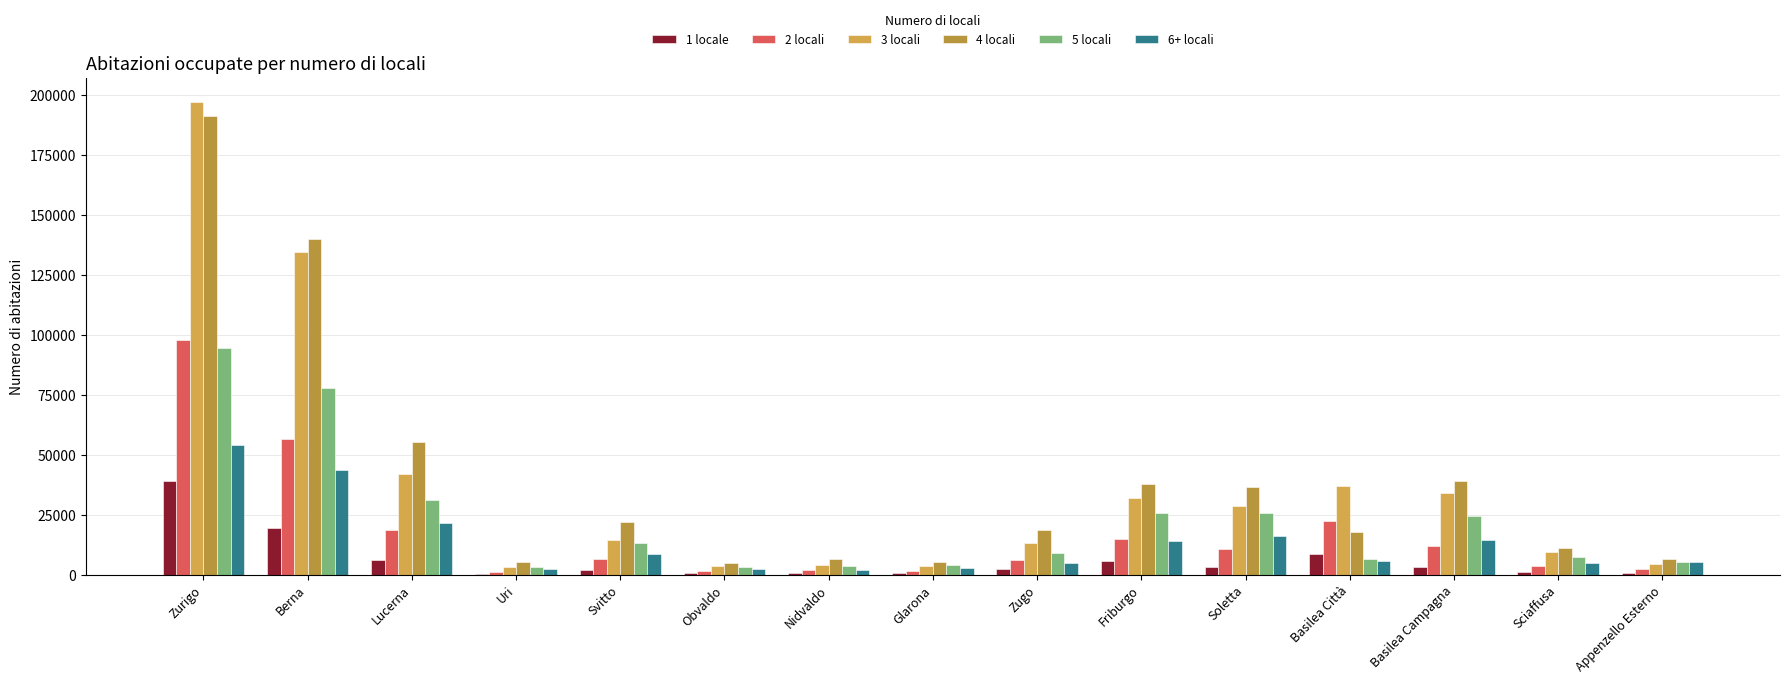

Reading left to right, transcribe all the data shown in this chart.

1 locale: 38884	19220	5940	319	1996	494	620	464	2131	5644	3070	8687	3008	928	613
2 locali: 97850	56486	18578	1137	6557	1614	1859	1589	6073	14606	10618	22125	12062	3354	2128
3 locali: 197160	134303	42008	2939	14201	3390	4104	3713	13126	32086	28581	37094	34116	9412	4292
4 locali: 191199	139859	55413	5422	22073	4923	6565	5420	18555	37587	36575	17852	39187	11223	6320
5 locali: 94557	77565	31138	3097	13340	3160	3647	3999	9169	25456	25813	6555	24469	7139	5023
6+ locali: 54145	43468	21675	2287	8552	2187	1960	2743	4641	14141	15967	5521	14232	4860	5367